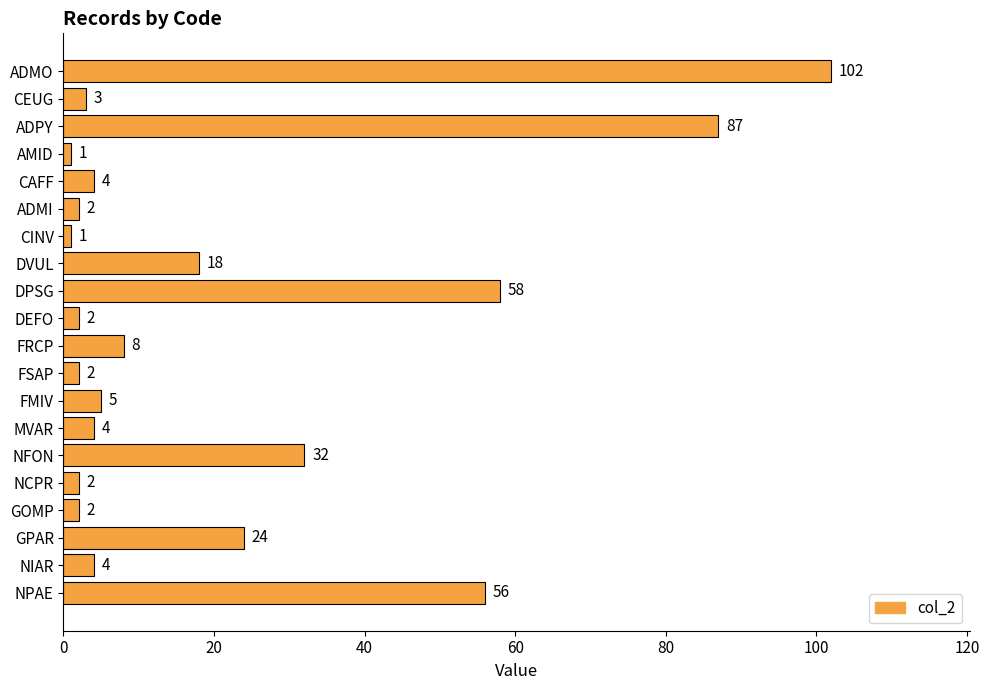

What position from the bottom is NFON?

6